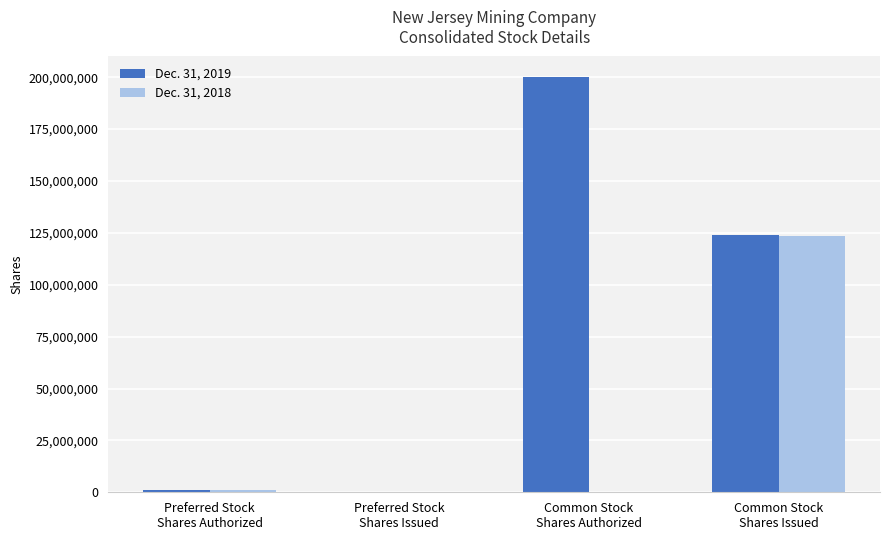

Where is Dec. 31, 2019 nearest to the value 100000000?

Common Stock
Shares Issued